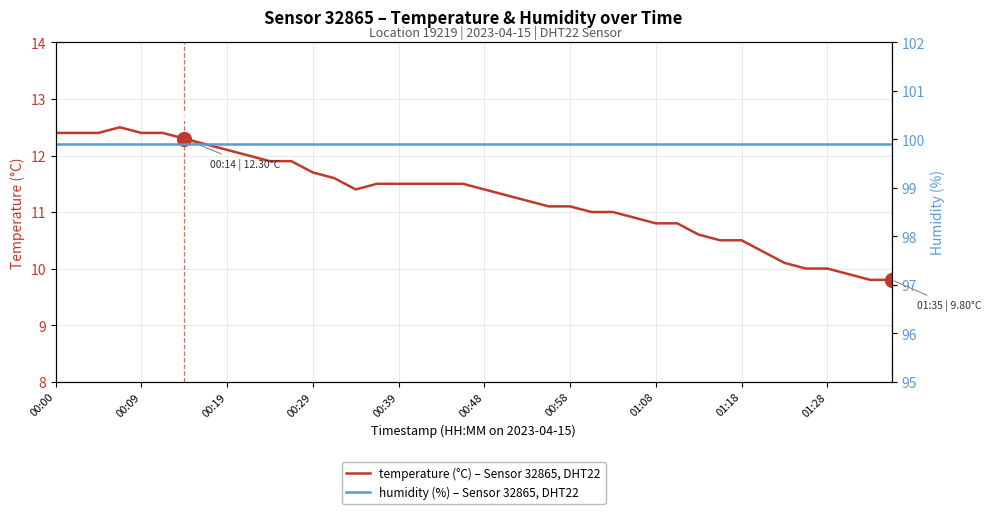

True or false: temperature (°C) – Sensor 32865, DHT22 has a value of 10.8 at 01:08.

True